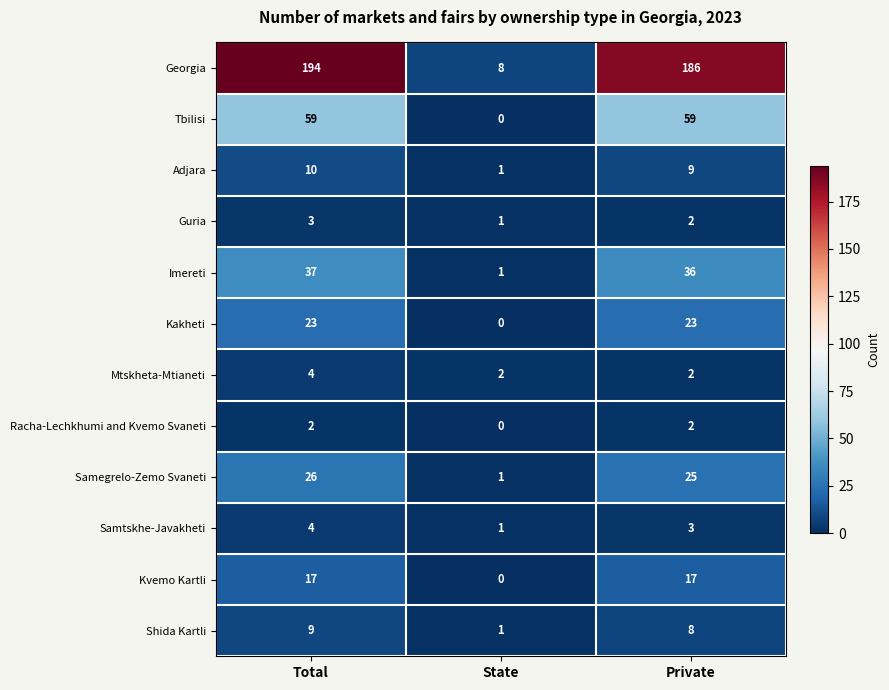

Is it true that Kakheti equals 16 at State?

False